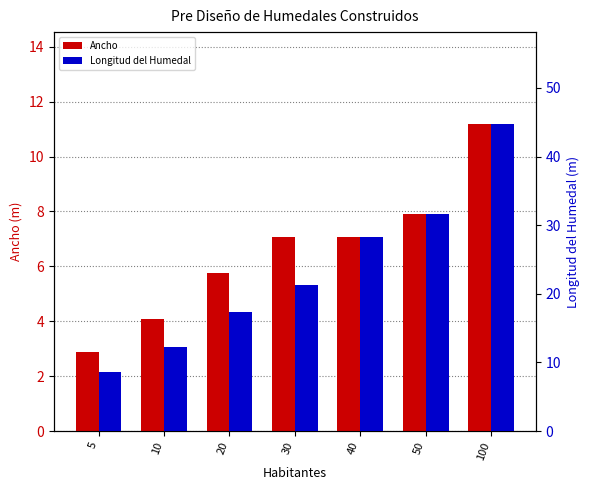

Is it true that Ancho equals 11.2 at 100?

True